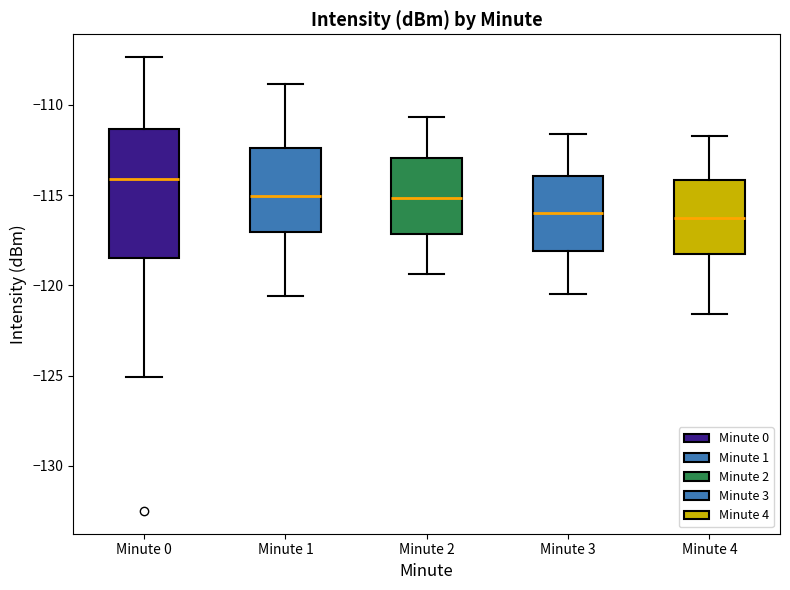

Reading left to right, read every box against the y-axis: the position of its median line, the range the box covers, and the ends of its whiskers. The values are not printed on the chart, so give them approximately, as read against the axis.

Minute 0: median -114.0, box -118.5 to -111.5, whiskers -125.0 to -107.5
Minute 1: median -115.0, box -117.0 to -112.5, whiskers -120.5 to -109.0
Minute 2: median -115.0, box -117.0 to -113.0, whiskers -119.5 to -110.5
Minute 3: median -116.0, box -118.0 to -114.0, whiskers -120.5 to -111.5
Minute 4: median -116.5, box -118.5 to -114.0, whiskers -121.5 to -111.5